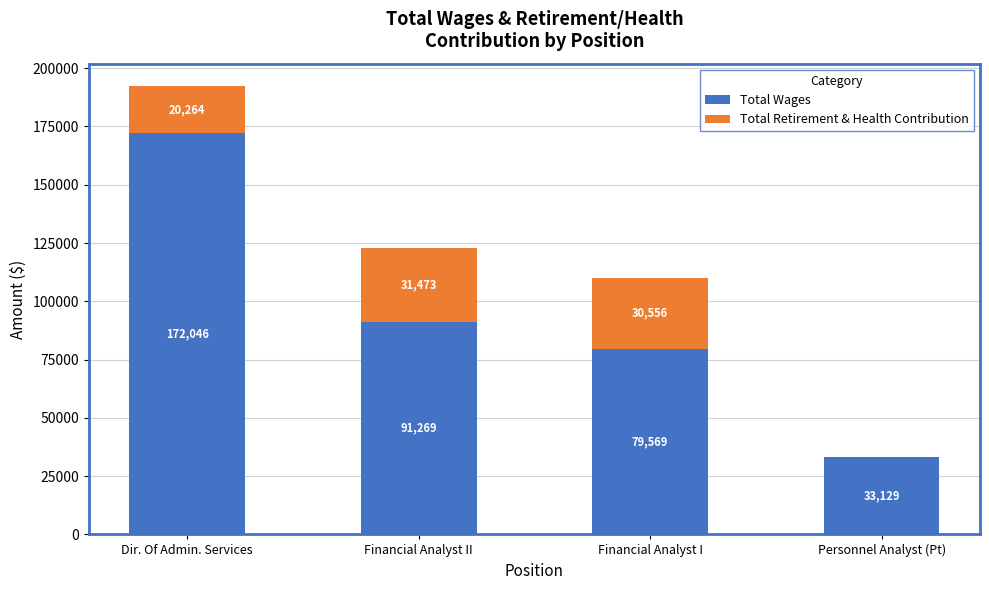

True or false: Total Wages has a value of 33129 at Personnel Analyst (Pt).

True